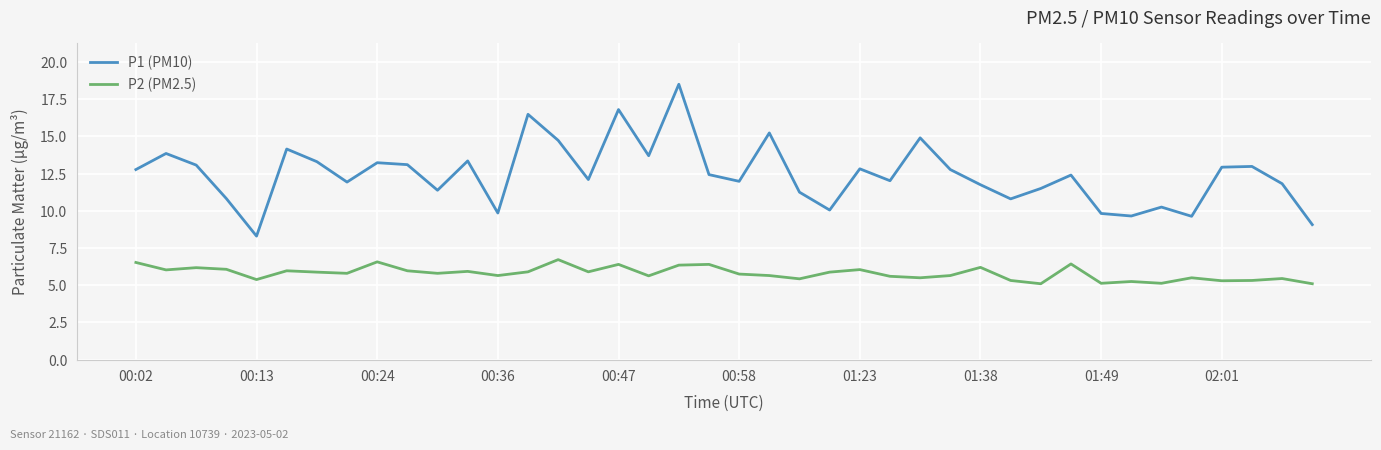

True or false: P2 (PM2.5) and P1 (PM10) intersect in this chart.

False